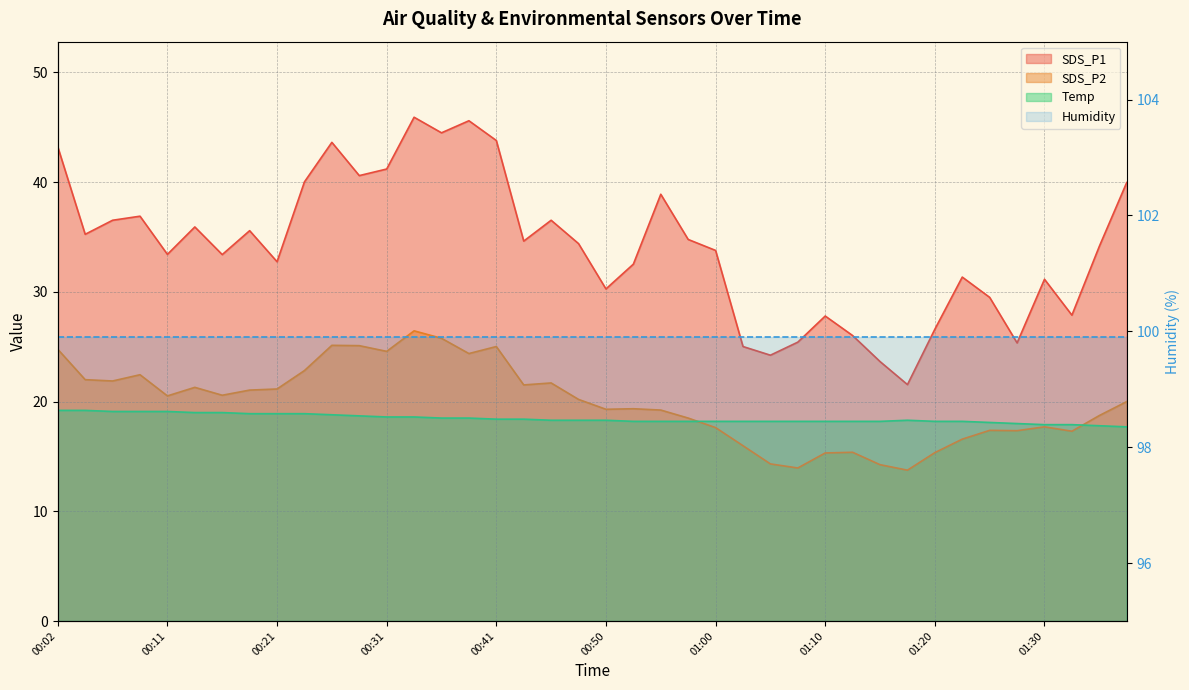

What is the sum of all SDS_P1 values?

1363.7